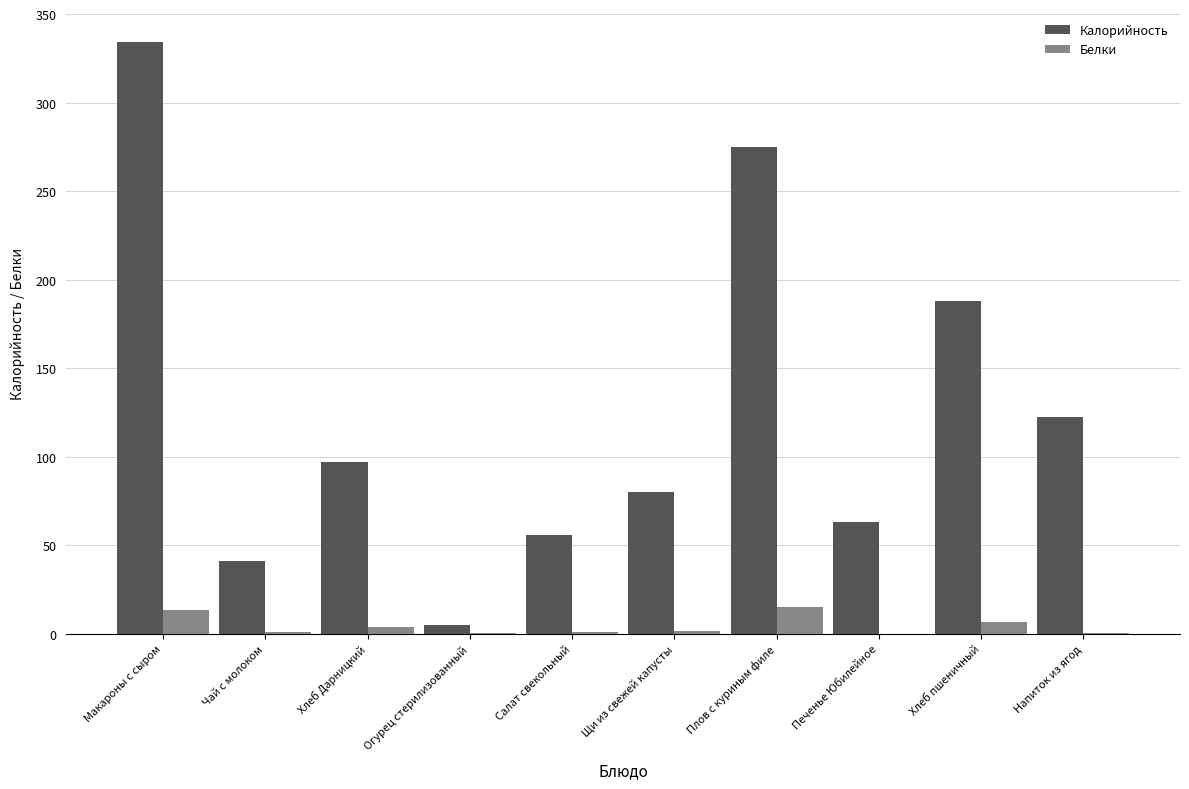

Which series changed the most between Салат свекольный and Плов с куриным филе?

Калорийность